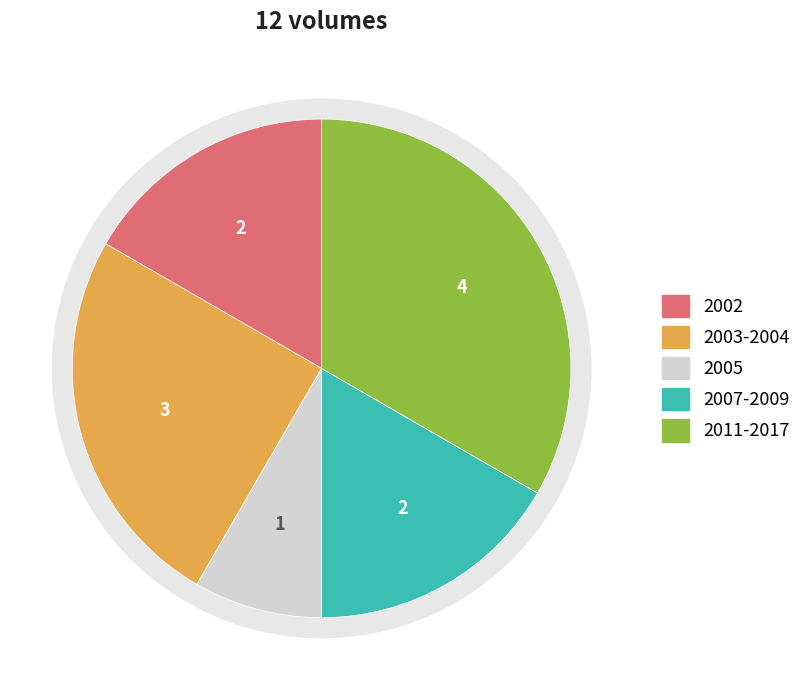

Does any single category account for the majority?

No